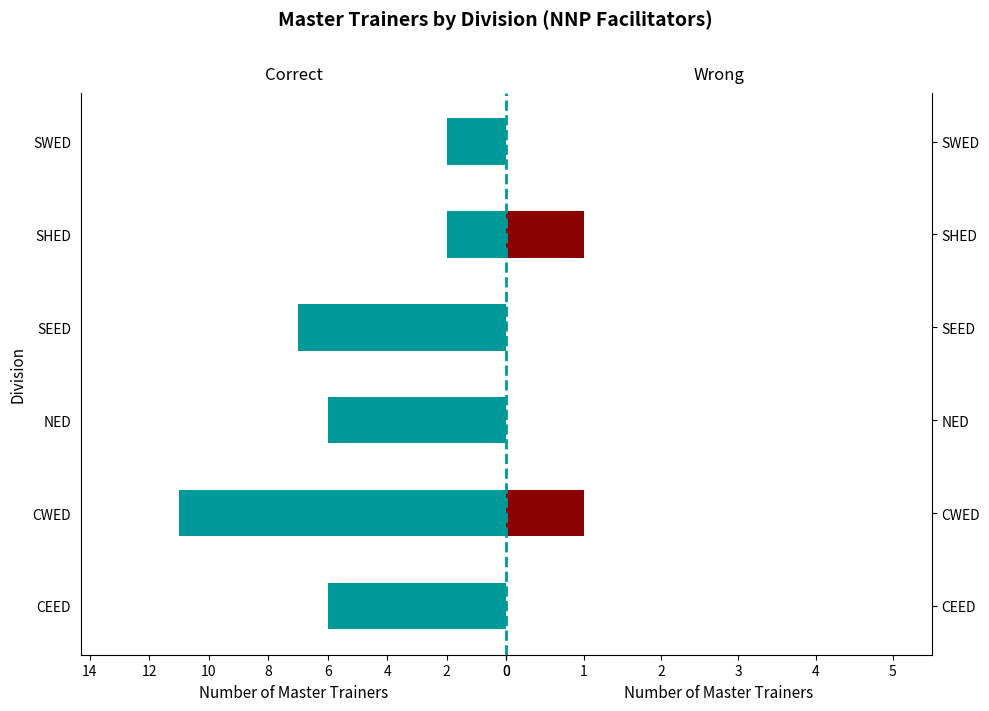

Rank the series by their average value, from highest to lowest.

Correct, Wrong